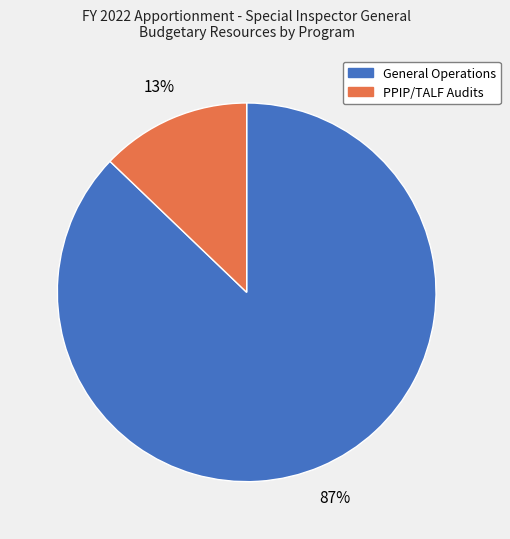

Rank the categories by value from lowest to highest.

PPIP/TALF Audits, General Operations